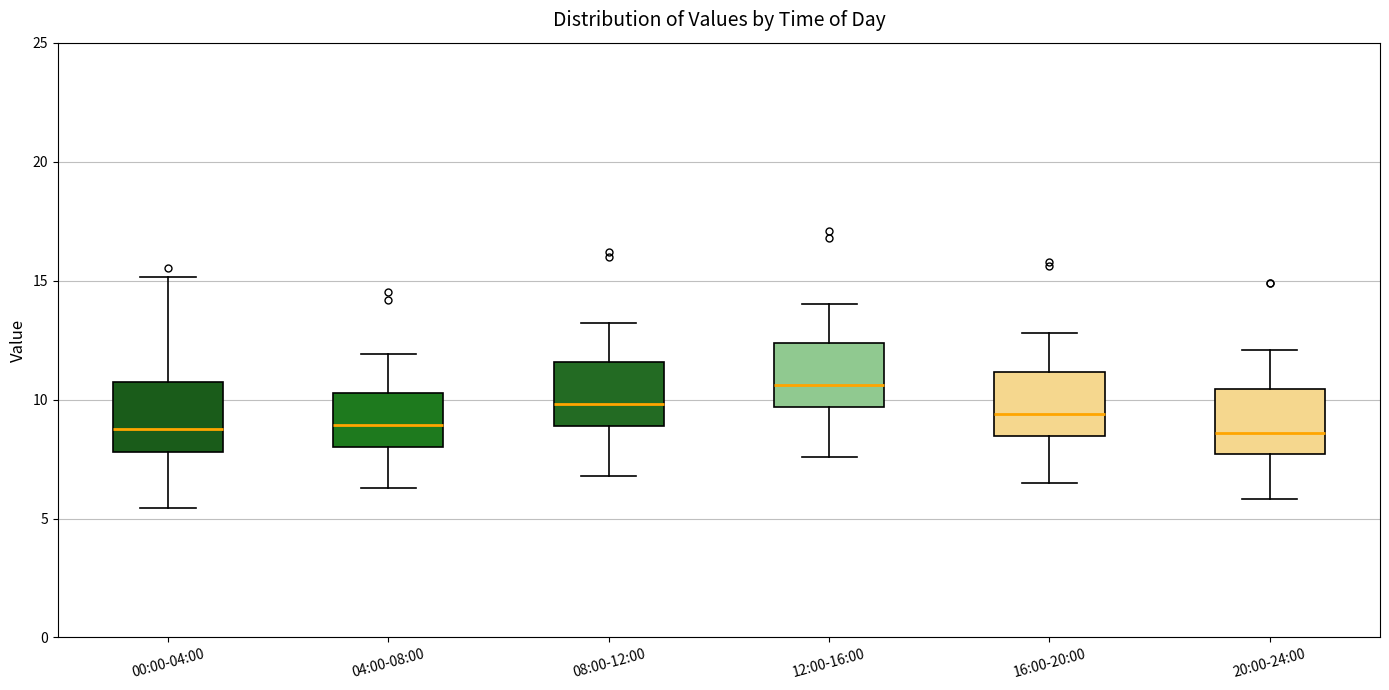

Reading left to right, read every box against the y-axis: the position of its median line, the range the box covers, and the ends of its whiskers. The values are not printed on the chart, so give them approximately, as read against the axis.

00:00-04:00: median 9.0, box 8.0 to 11.0, whiskers 5.5 to 15.0
04:00-08:00: median 9.0, box 8.0 to 10.5, whiskers 6.5 to 12.0
08:00-12:00: median 10.0, box 9.0 to 11.5, whiskers 7.0 to 13.0
12:00-16:00: median 10.5, box 9.5 to 12.5, whiskers 7.5 to 14.0
16:00-20:00: median 9.5, box 8.5 to 11.0, whiskers 6.5 to 13.0
20:00-24:00: median 8.5, box 7.5 to 10.5, whiskers 6.0 to 12.0